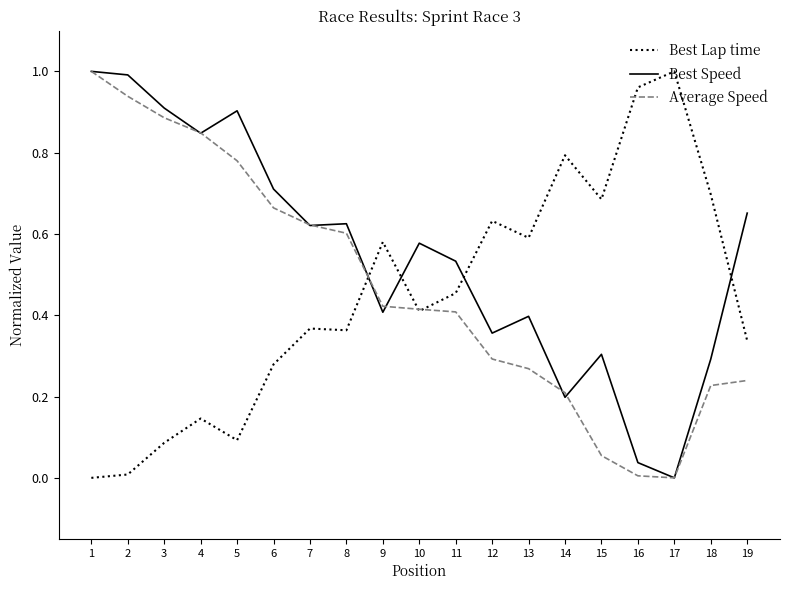

Is it true that Best Speed equals 0.0 at 17?

True